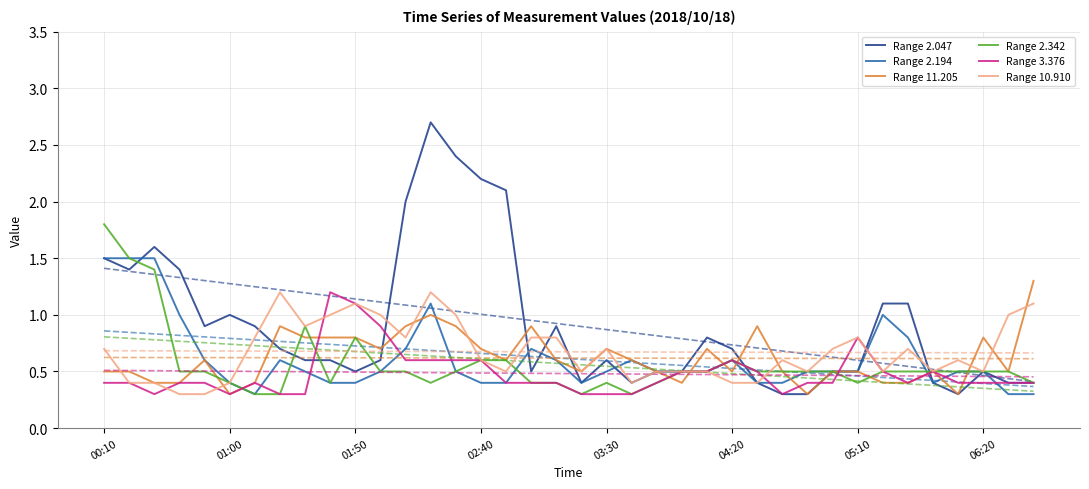

Does the chart have visible grid lines?

Yes